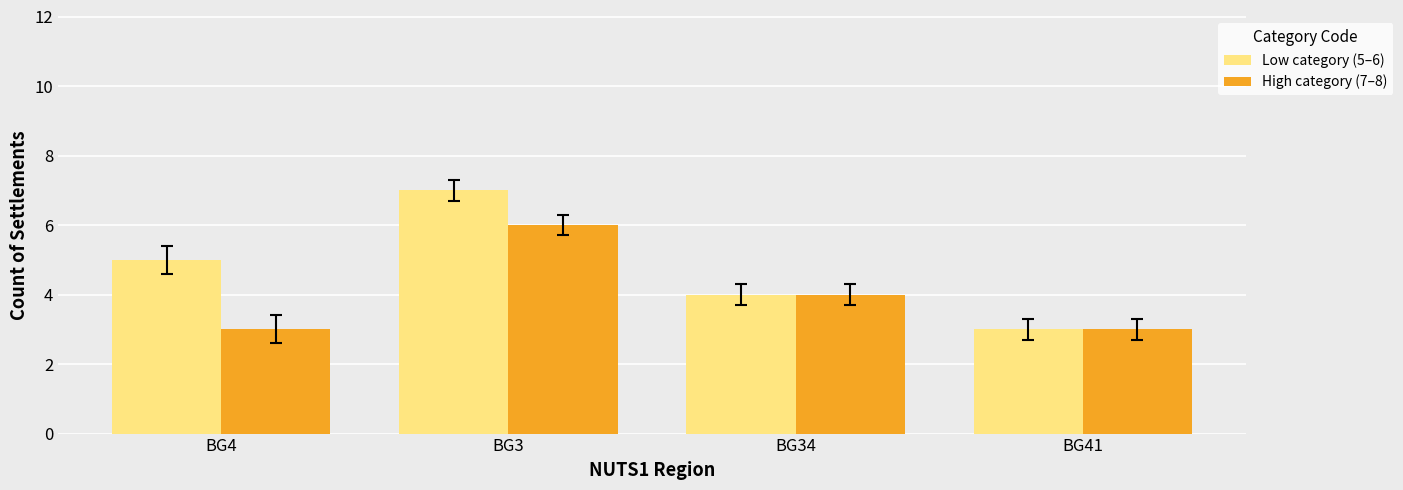

What is the value of the Low category (5–6) bar at the 1st from the left?

5